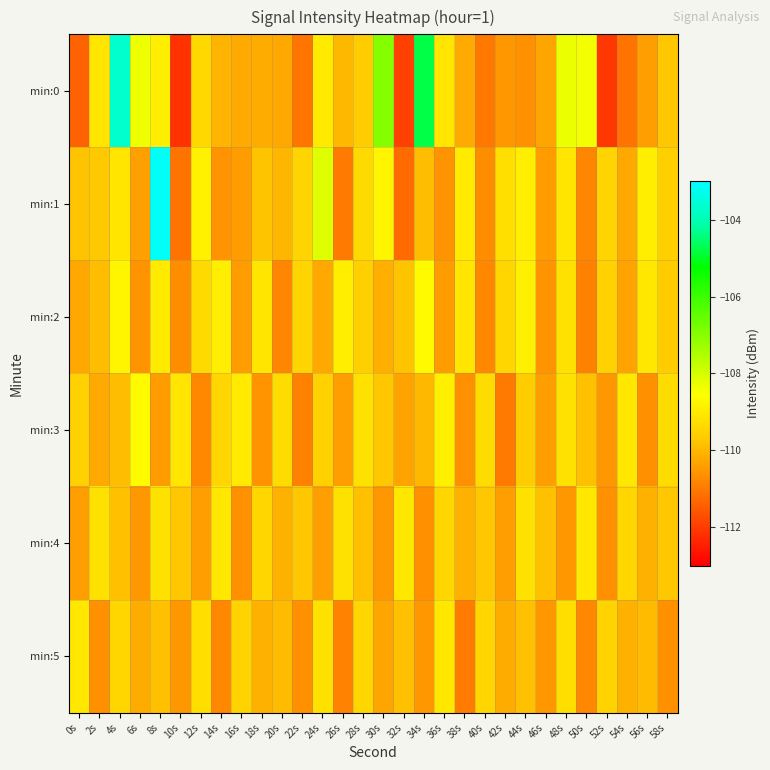

Which series has the widest spread of values?

min:0